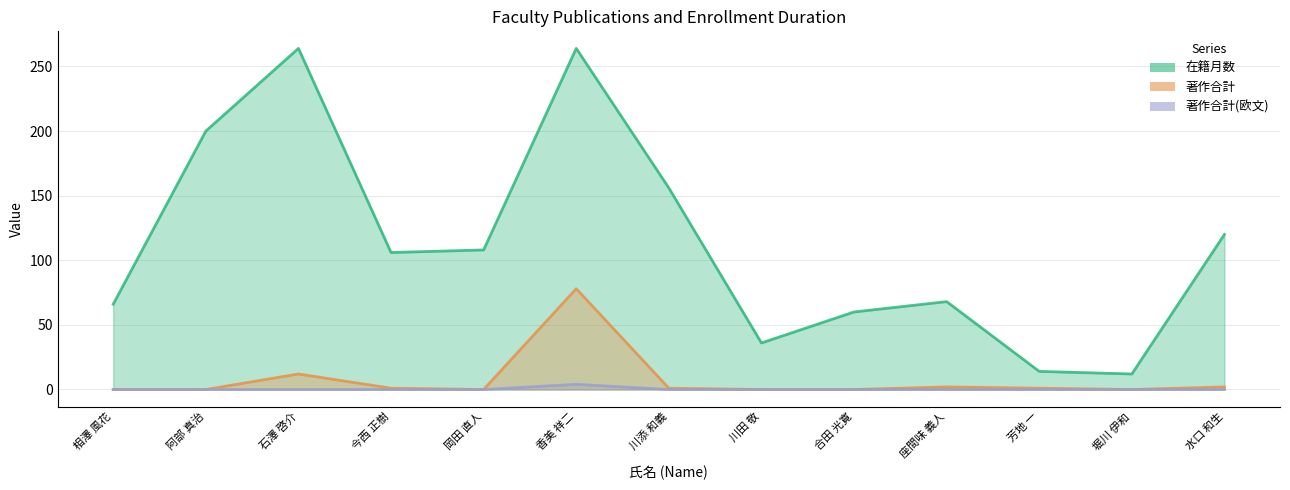

Is it true that 在籍月数 equals 156 at 川添 和義?

True